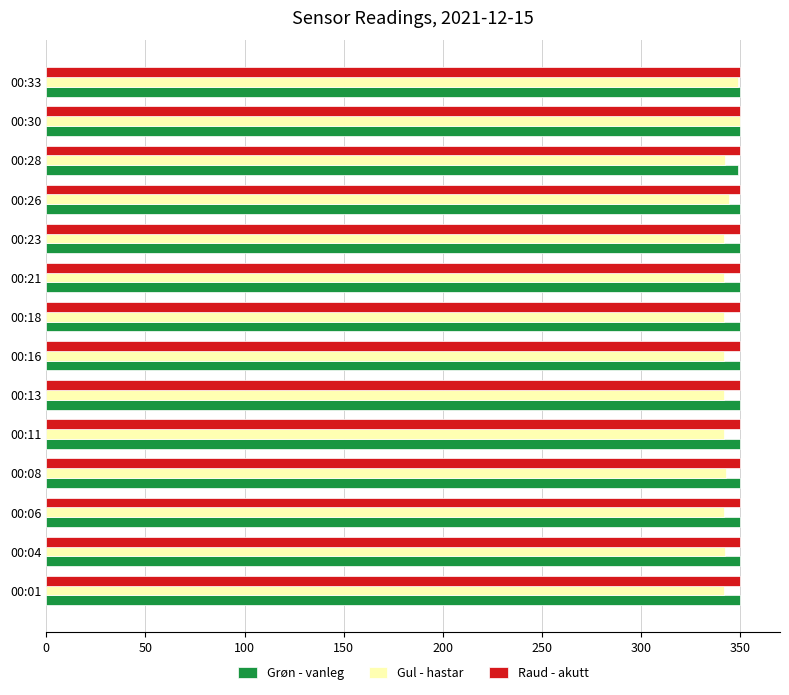

What is the total value across all series at 00:23?

1041.7